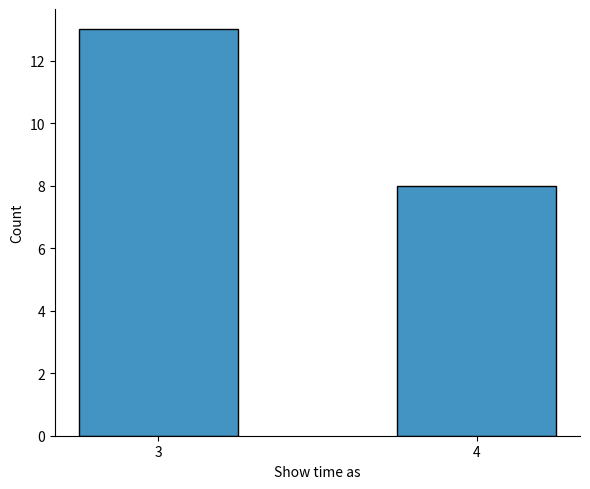

Reading left to right, what are all the values shown in this chart?

3=13	4=8